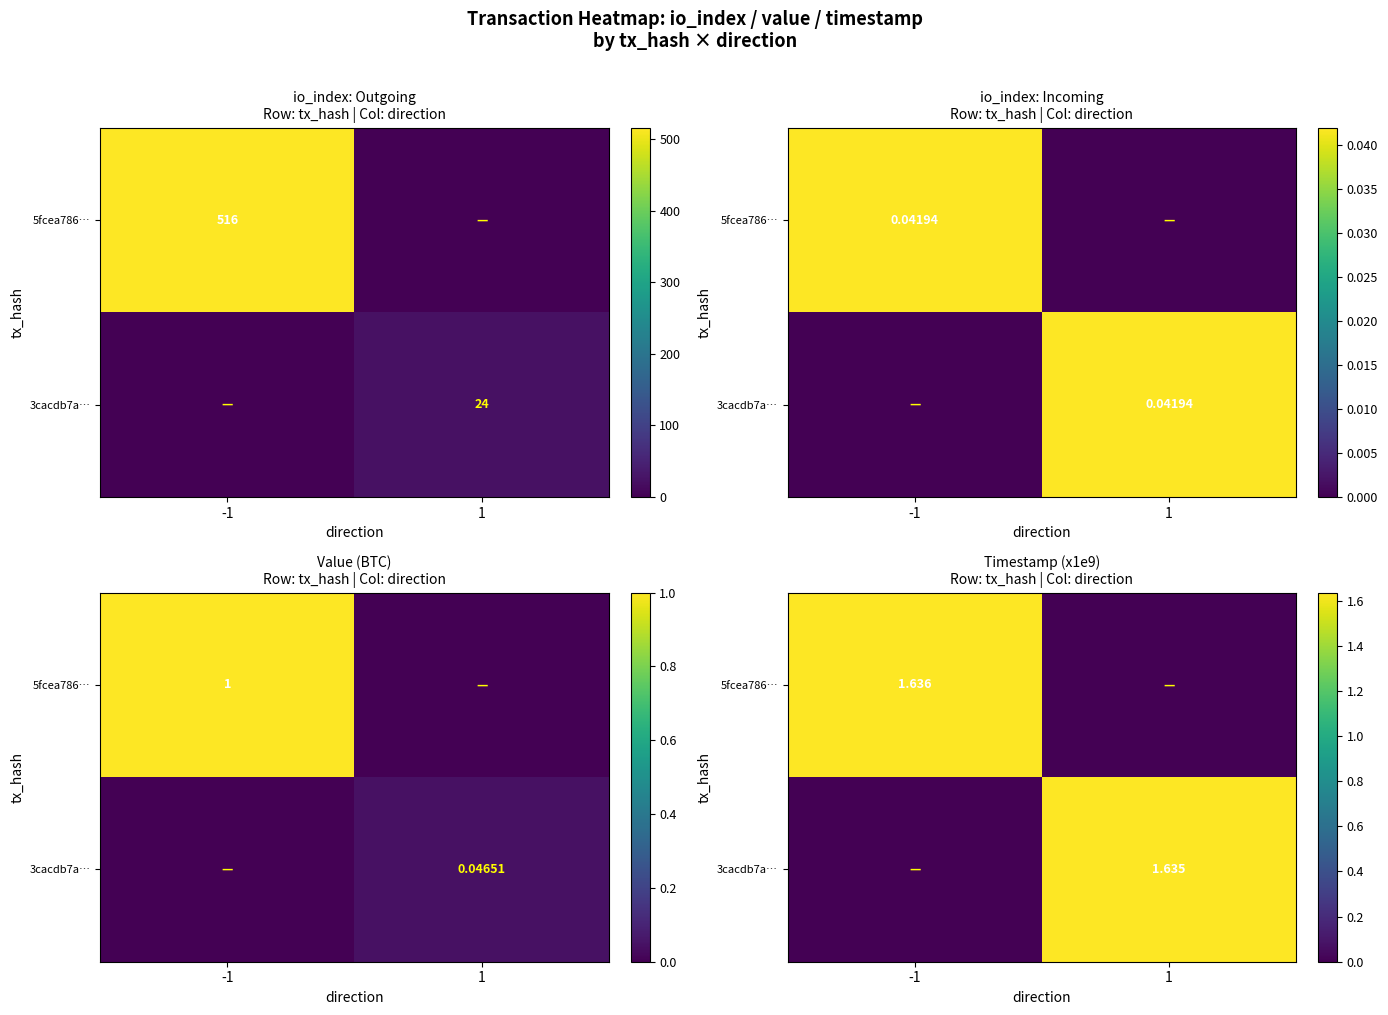

What is the spread (max minus min) of values at 1?

1.6